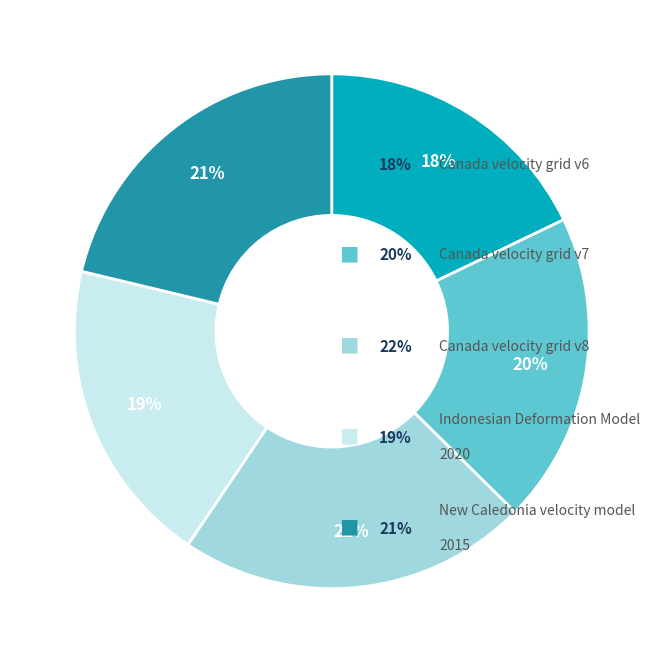

Is there a majority slice in this chart?

No